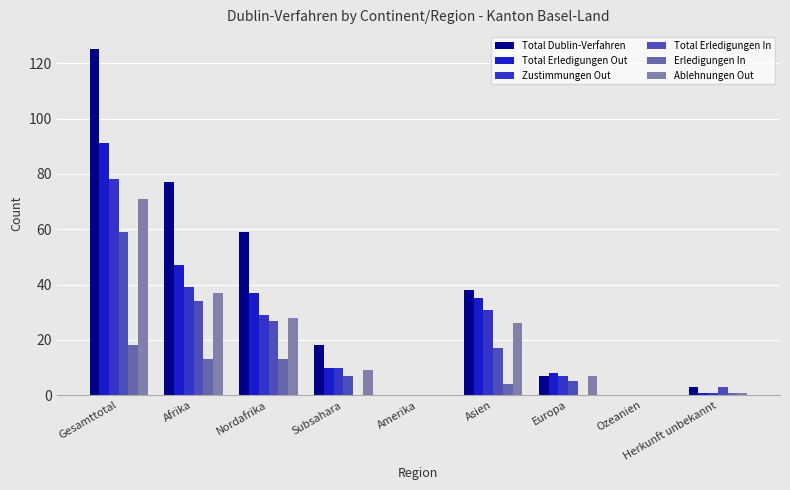

Reading left to right, list all the values displayed in this chart.

Total Dublin-Verfahren: Gesamttotal=125	Afrika=77	Nordafrika=59	Subsahara=18	Amerika=0	Asien=38	Europa=7	Ozeanien=0	Herkunft unbekannt=3
Total Erledigungen Out: Gesamttotal=91	Afrika=47	Nordafrika=37	Subsahara=10	Amerika=0	Asien=35	Europa=8	Ozeanien=0	Herkunft unbekannt=1
Zustimmungen Out: Gesamttotal=78	Afrika=39	Nordafrika=29	Subsahara=10	Amerika=0	Asien=31	Europa=7	Ozeanien=0	Herkunft unbekannt=1
Total Erledigungen In: Gesamttotal=59	Afrika=34	Nordafrika=27	Subsahara=7	Amerika=0	Asien=17	Europa=5	Ozeanien=0	Herkunft unbekannt=3
Erledigungen In: Gesamttotal=18	Afrika=13	Nordafrika=13	Subsahara=0	Amerika=0	Asien=4	Europa=0	Ozeanien=0	Herkunft unbekannt=1
Ablehnungen Out: Gesamttotal=71	Afrika=37	Nordafrika=28	Subsahara=9	Amerika=0	Asien=26	Europa=7	Ozeanien=0	Herkunft unbekannt=1